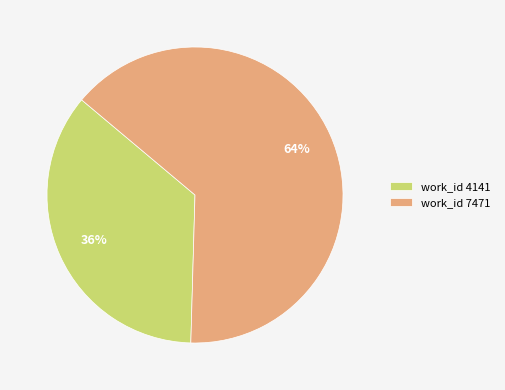

Rank the categories by value from lowest to highest.

work_id 4141, work_id 7471